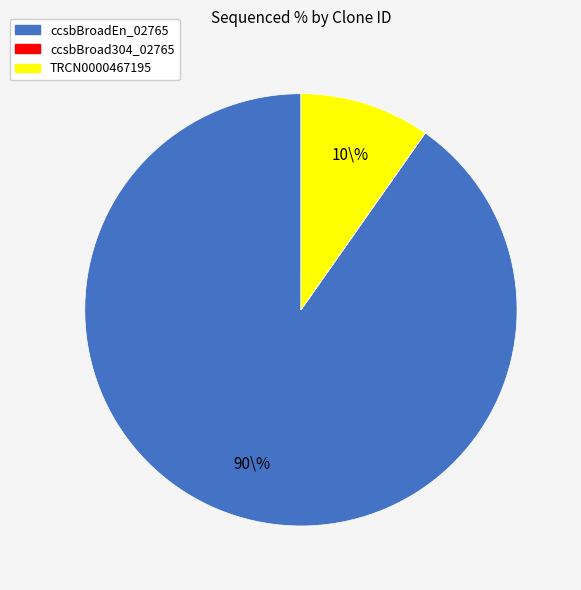

Which category has the biggest portion of the pie?

ccsbBroadEn_02765